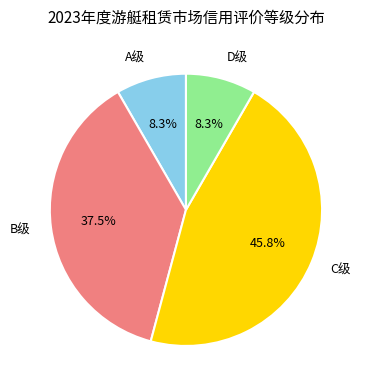

How many slices are in this pie chart?

4